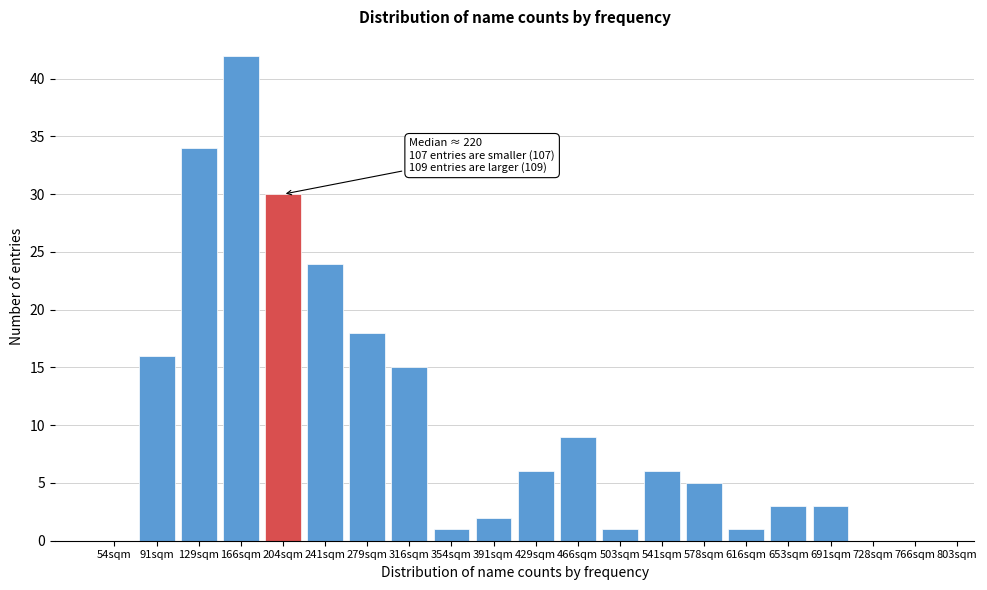

Reading left to right, transcribe all the data shown in this chart.

54sqm=0	91sqm=16	129sqm=34	166sqm=42	204sqm=30	241sqm=24	279sqm=18	316sqm=15	354sqm=1	391sqm=2	429sqm=6	466sqm=9	503sqm=1	541sqm=6	578sqm=5	616sqm=1	653sqm=3	691sqm=3	728sqm=0	766sqm=0